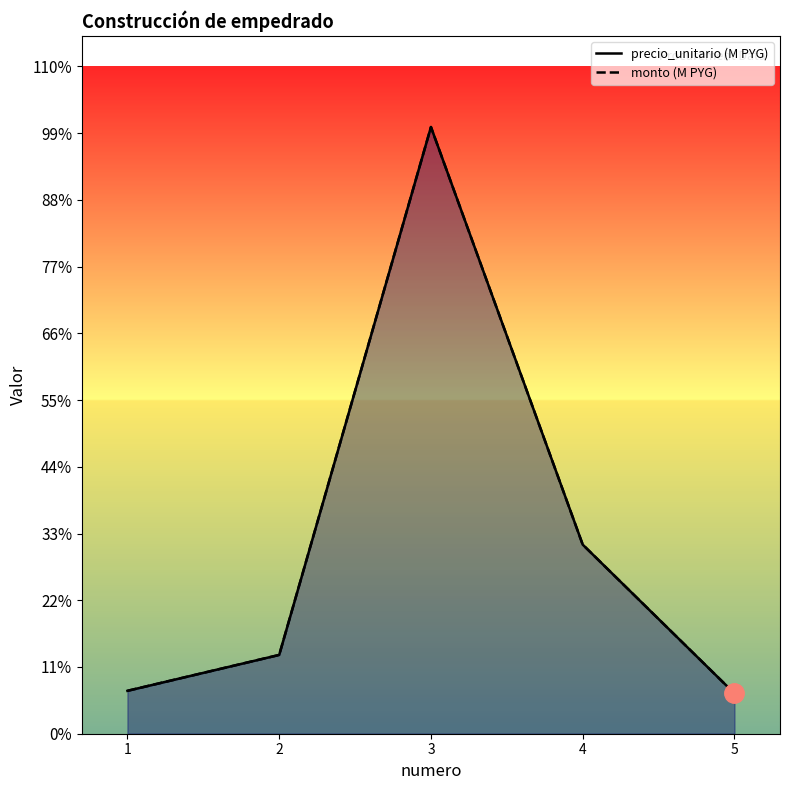

True or false: precio_unitario (M PYG) and monto (M PYG) intersect in this chart.

False